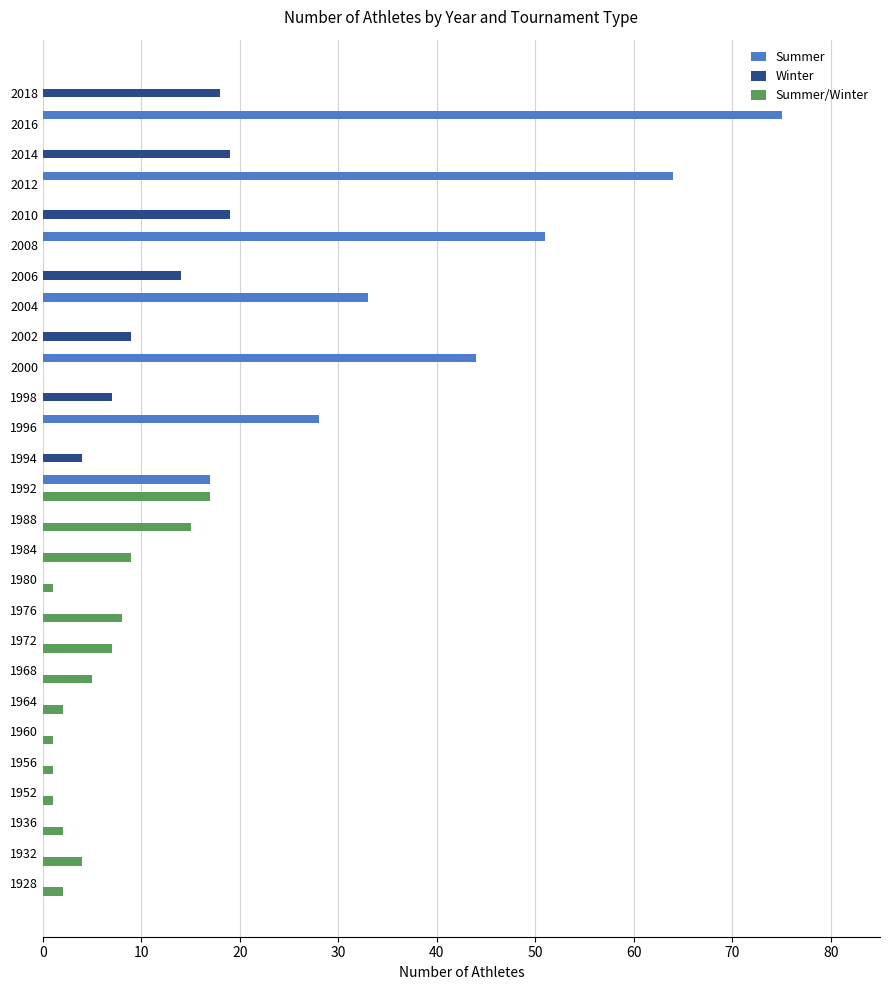

Between 1960 and 2006, which series saw the biggest shift?

Winter